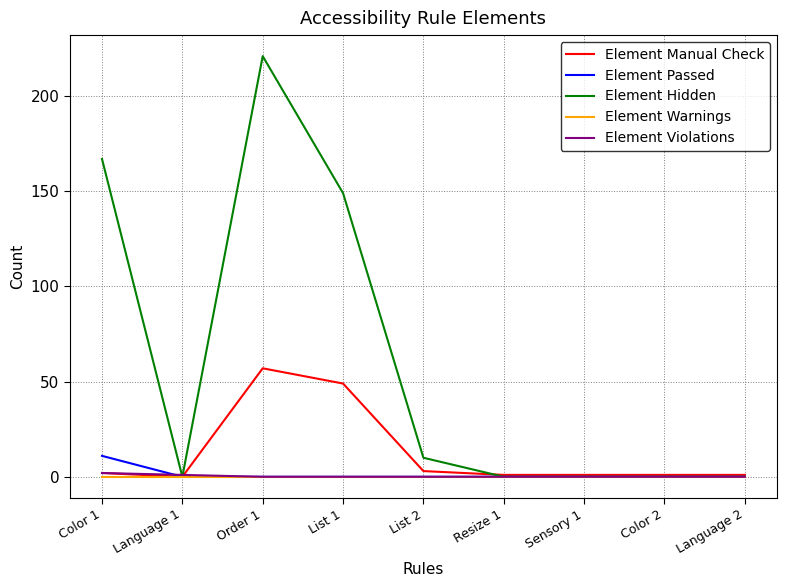

Which series has the widest spread of values?

Element Hidden